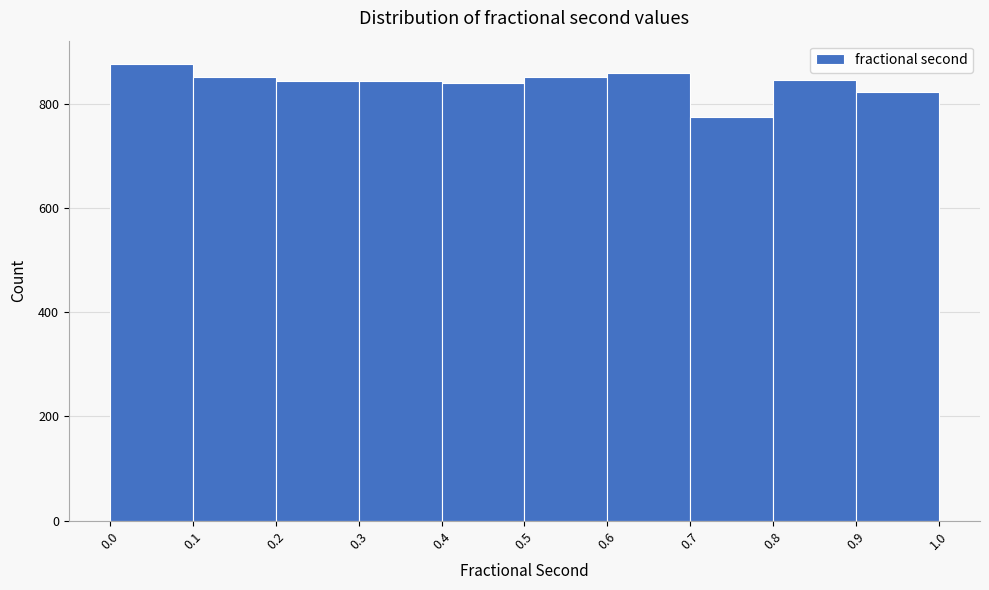

Reading left to right, list every bar in this chart as the range it spans on the x-axis followed by its height. The values are not printed on the chart, so give them approximately, as read against the axis.

0.0 to 0.1: 880
0.1 to 0.2: 860
0.2 to 0.3: 840
0.3 to 0.4: 840
0.4 to 0.5: 840
0.5 to 0.6: 860
0.6 to 0.7: 860
0.7 to 0.8: 780
0.8 to 0.9: 840
0.9 to 1.0: 820